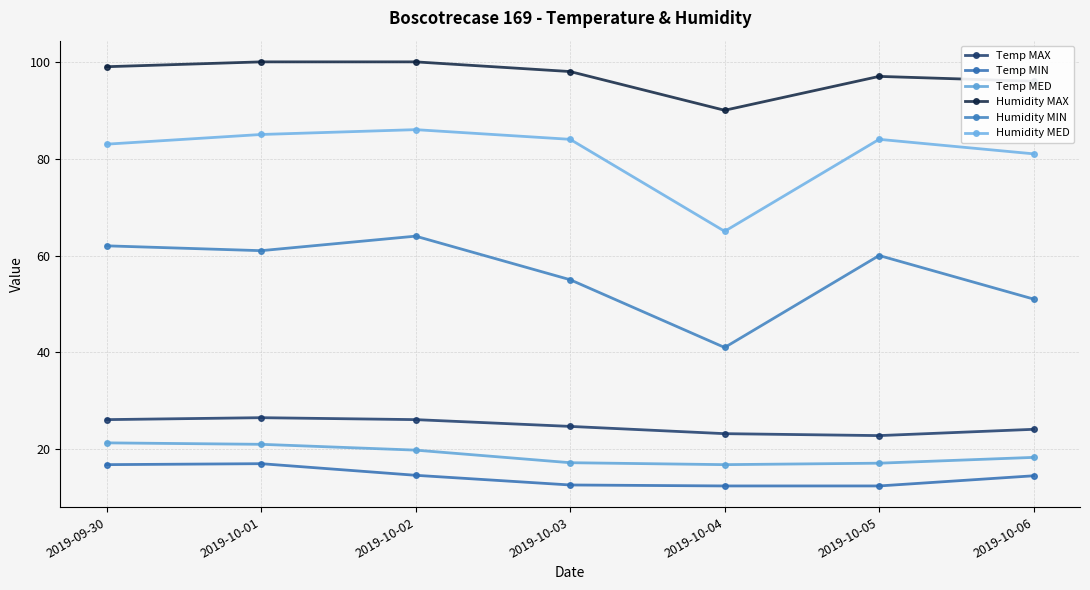

What are all the series names shown in the legend?

Temp MAX, Temp MIN, Temp MED, Humidity MAX, Humidity MIN, Humidity MED